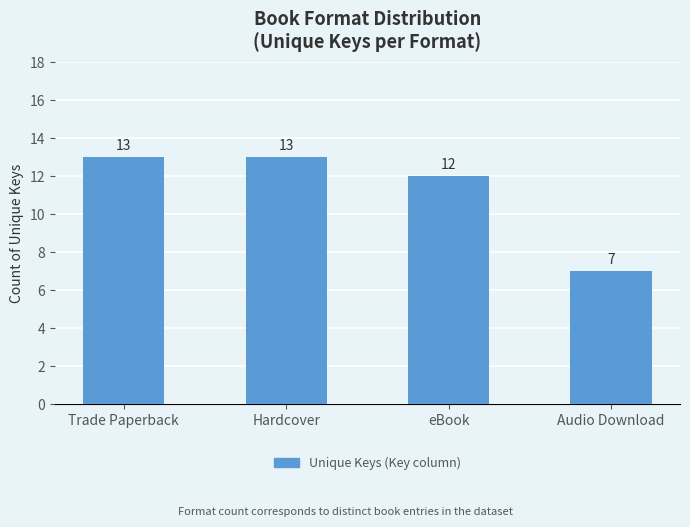

What is the approximate value at eBook?

12